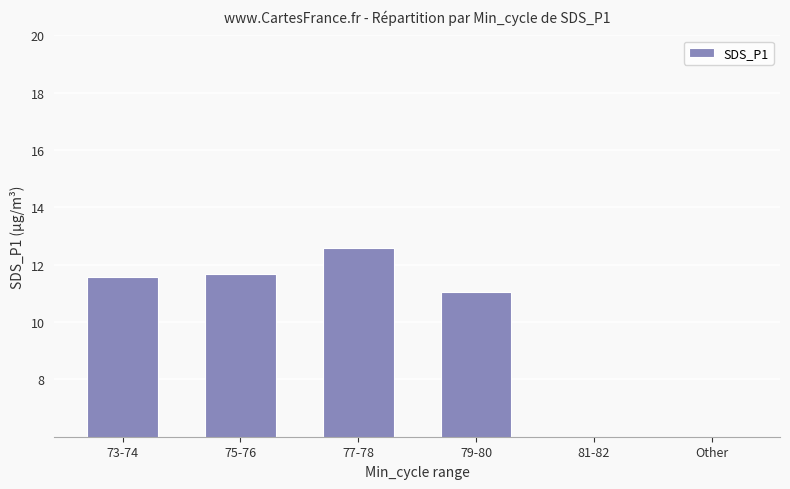

What is the greatest value displayed?

12.6